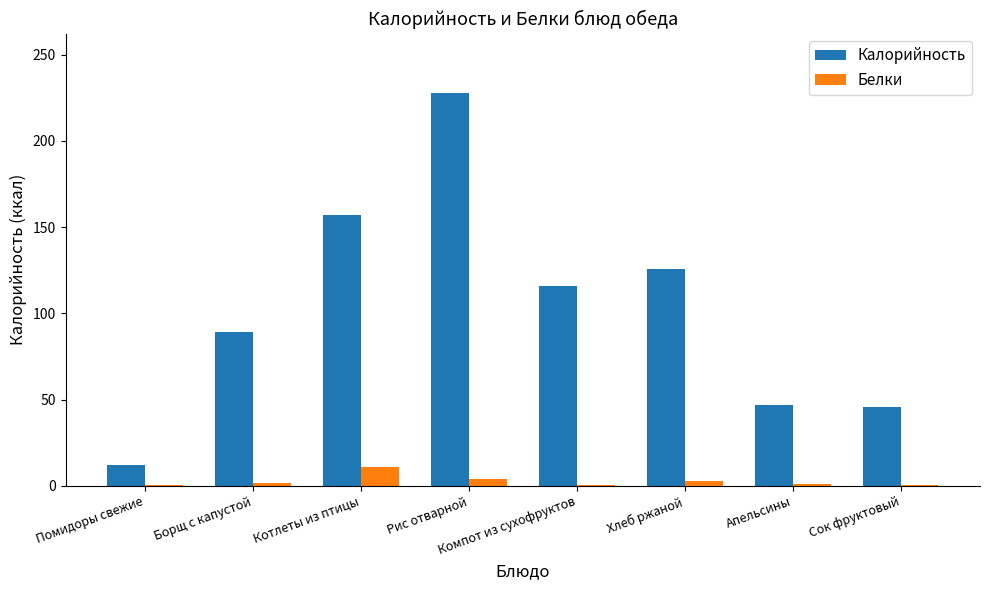

What are all the series names shown in the legend?

Калорийность, Белки